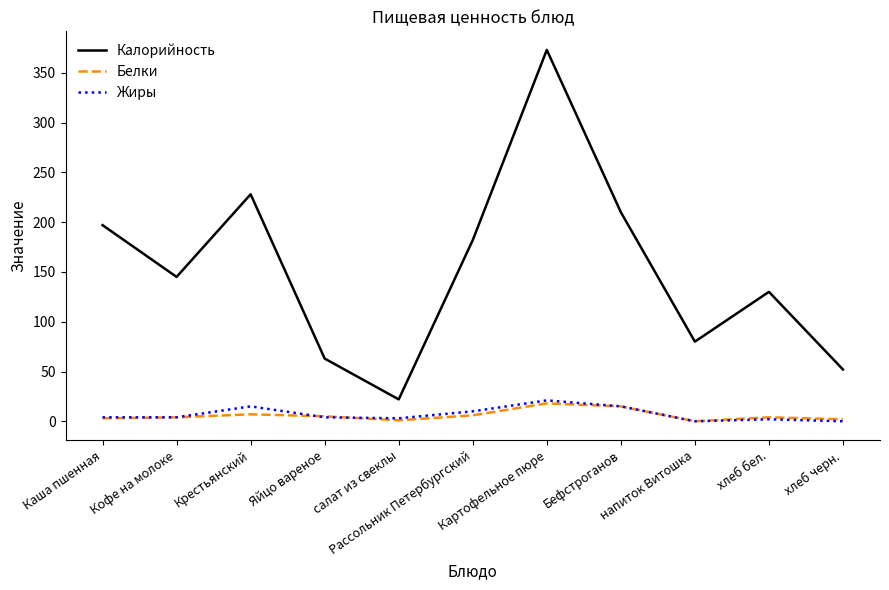

What is the difference between the Жиры values at Картофельное пюре and Крестьянский?

6